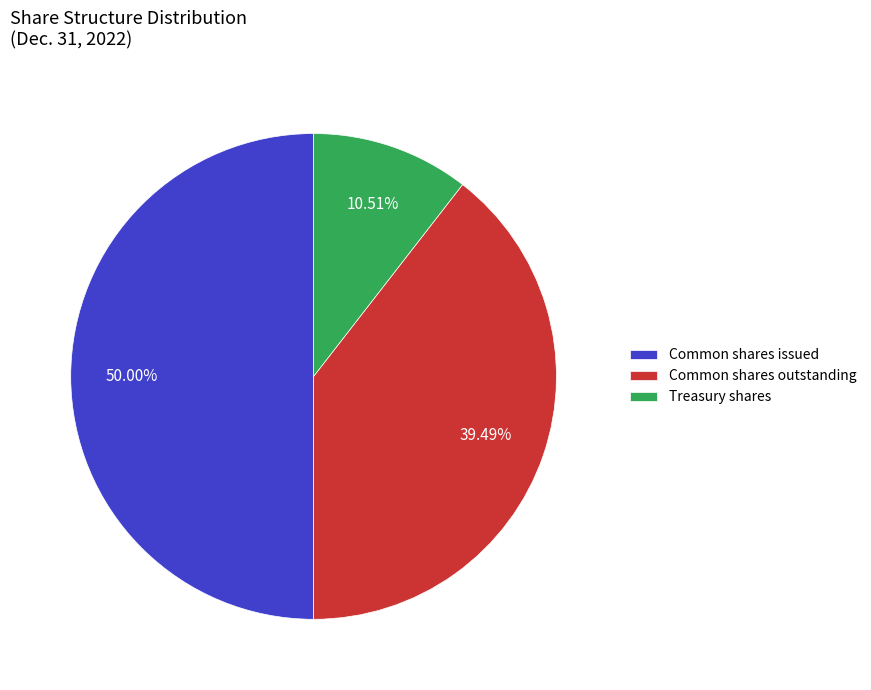

Does Common shares outstanding account for over 50% of the chart?

No